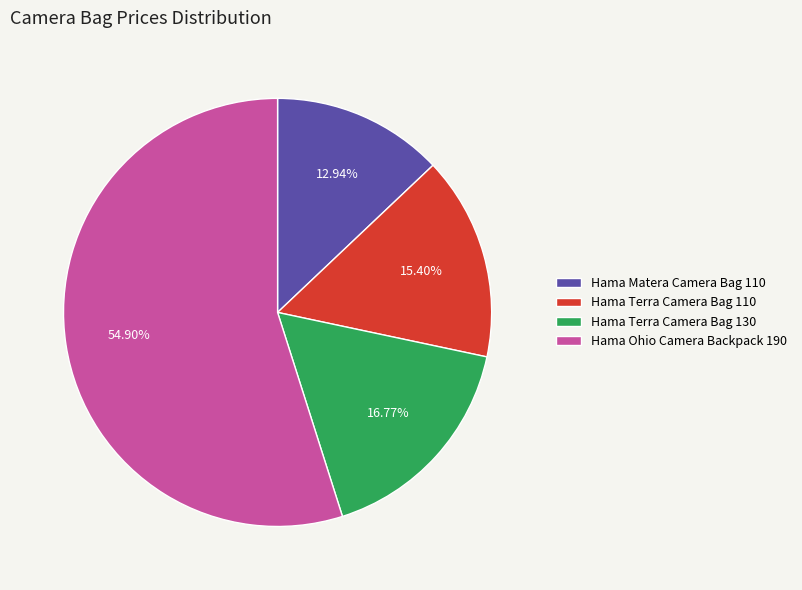

Combined, what portion of the pie is Hama Matera Camera Bag 110 and Hama Ohio Camera Backpack 190?

67.8%